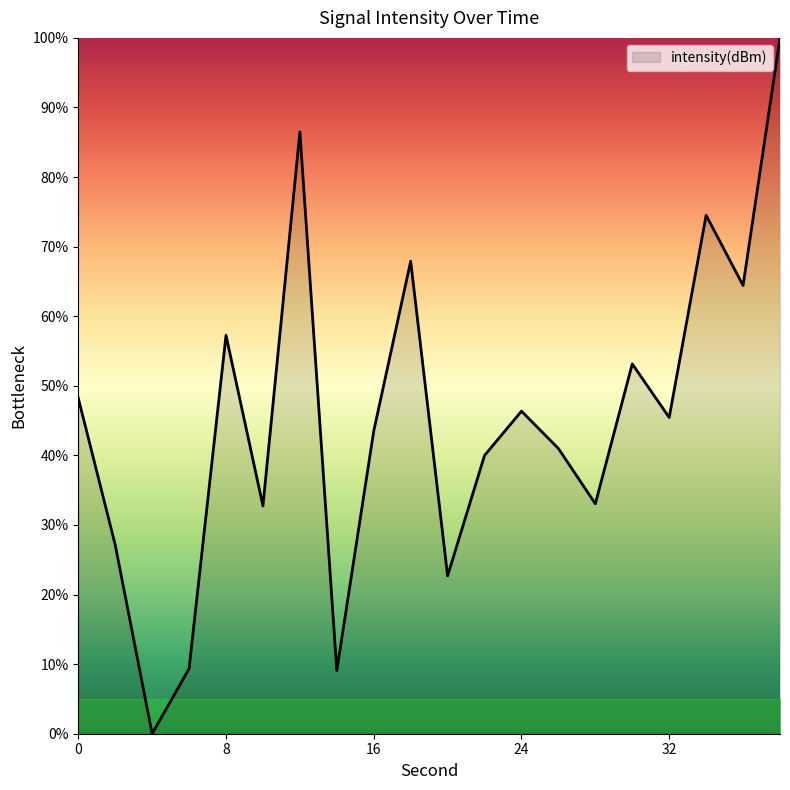

What is the maximum value shown in the chart?

100.0